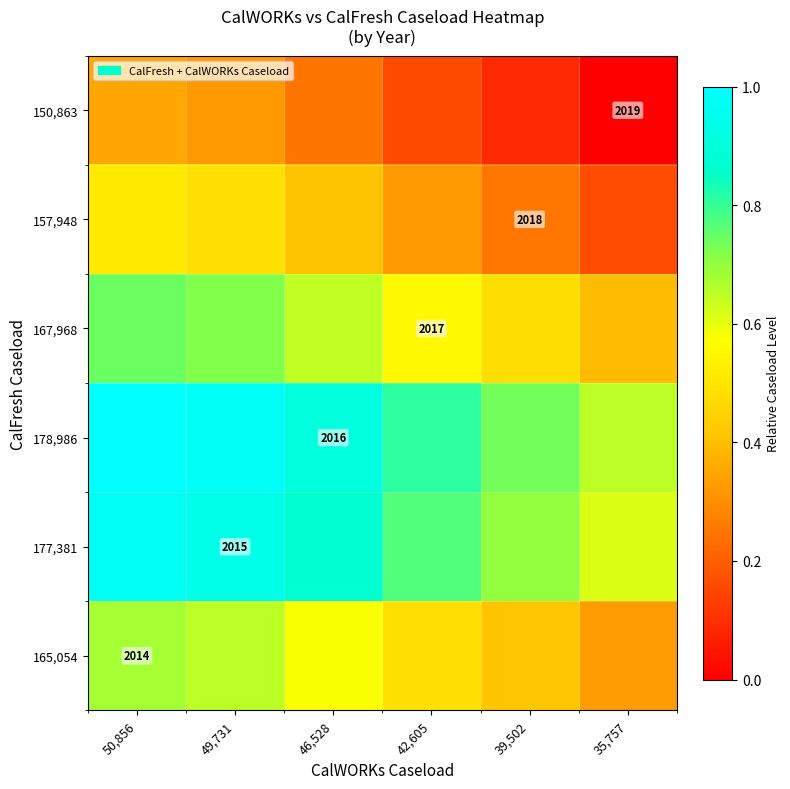

What is the approximate value of 177,381 at 42,605?

0.8